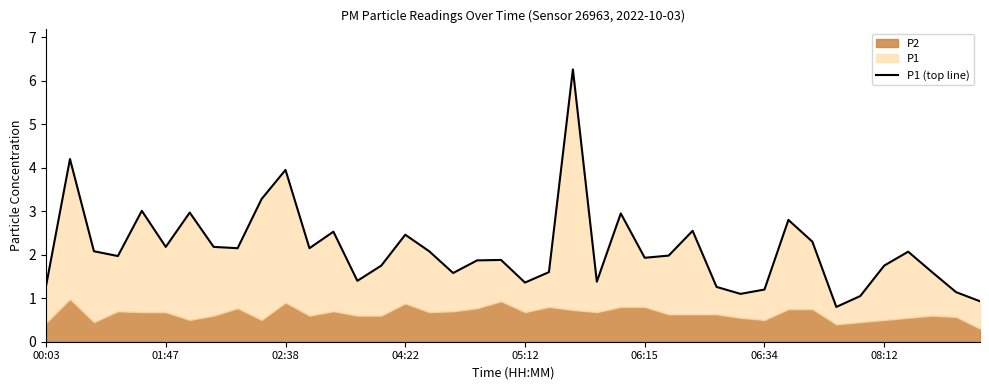

Does the chart have visible grid lines?

No